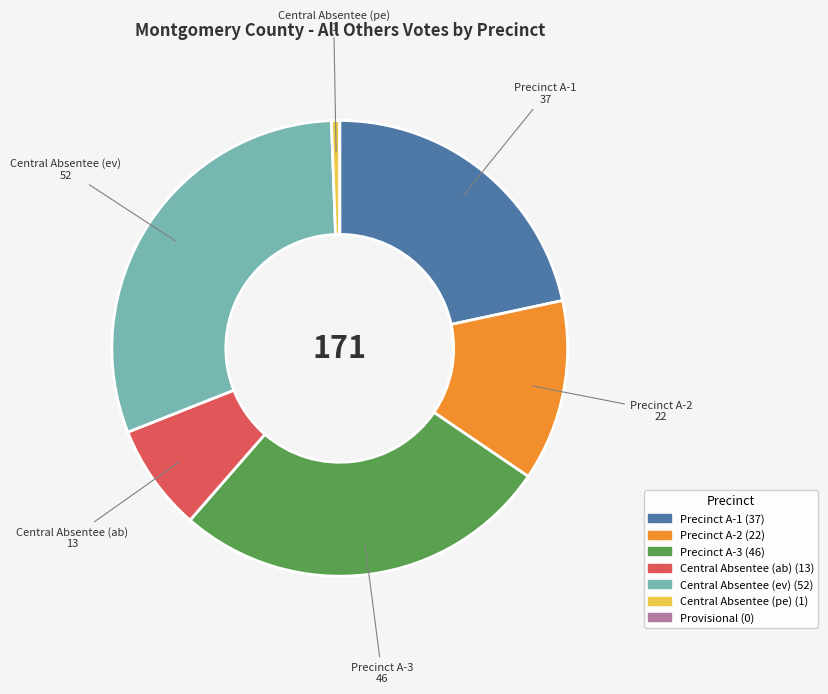

Is there any slice that represents more than half of the pie?

No